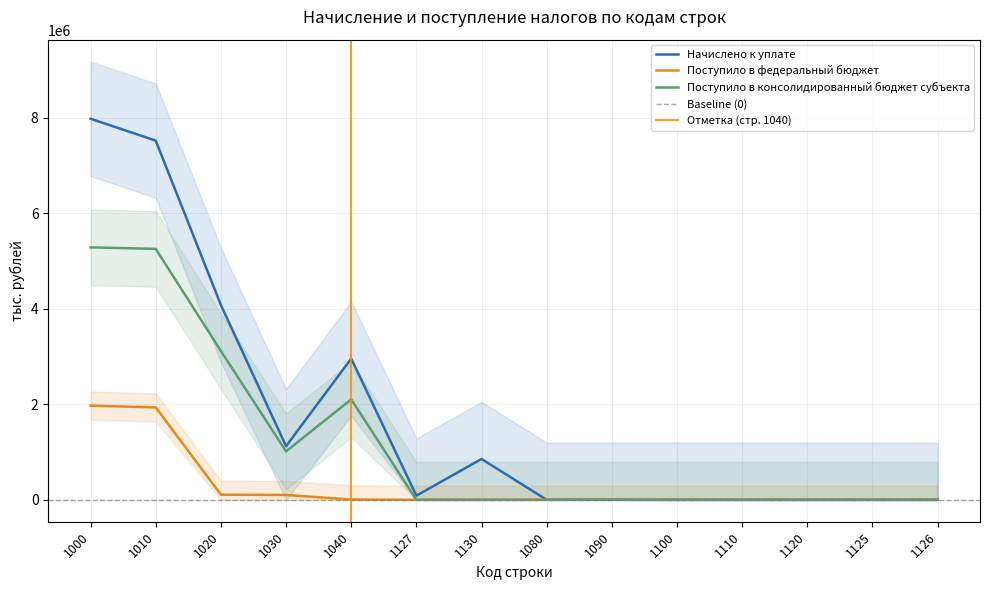

Rank the series at 1040 from lowest to highest value.

Поступило в федеральный бюджет, Поступило в консолидированный бюджет субъекта, Начислено к уплате